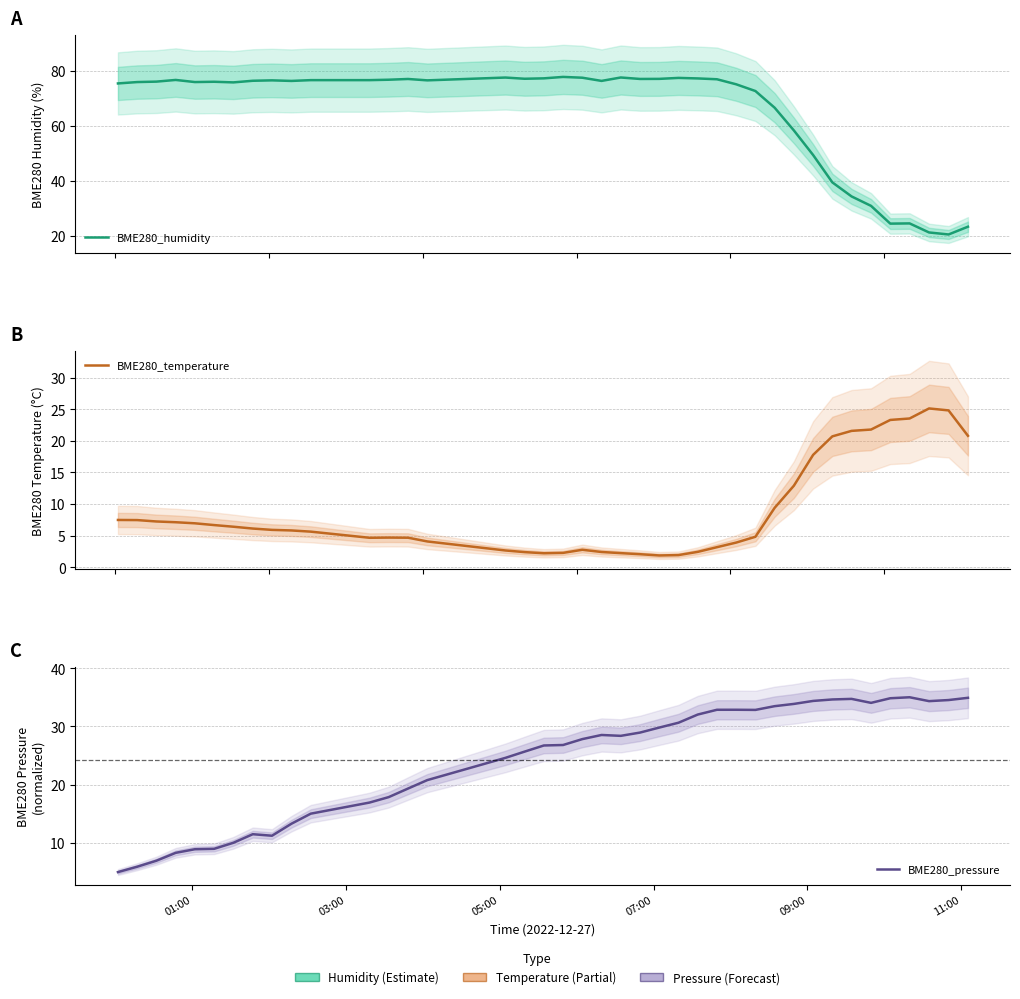

What is the average value of the BME280_pressure series?

24.2